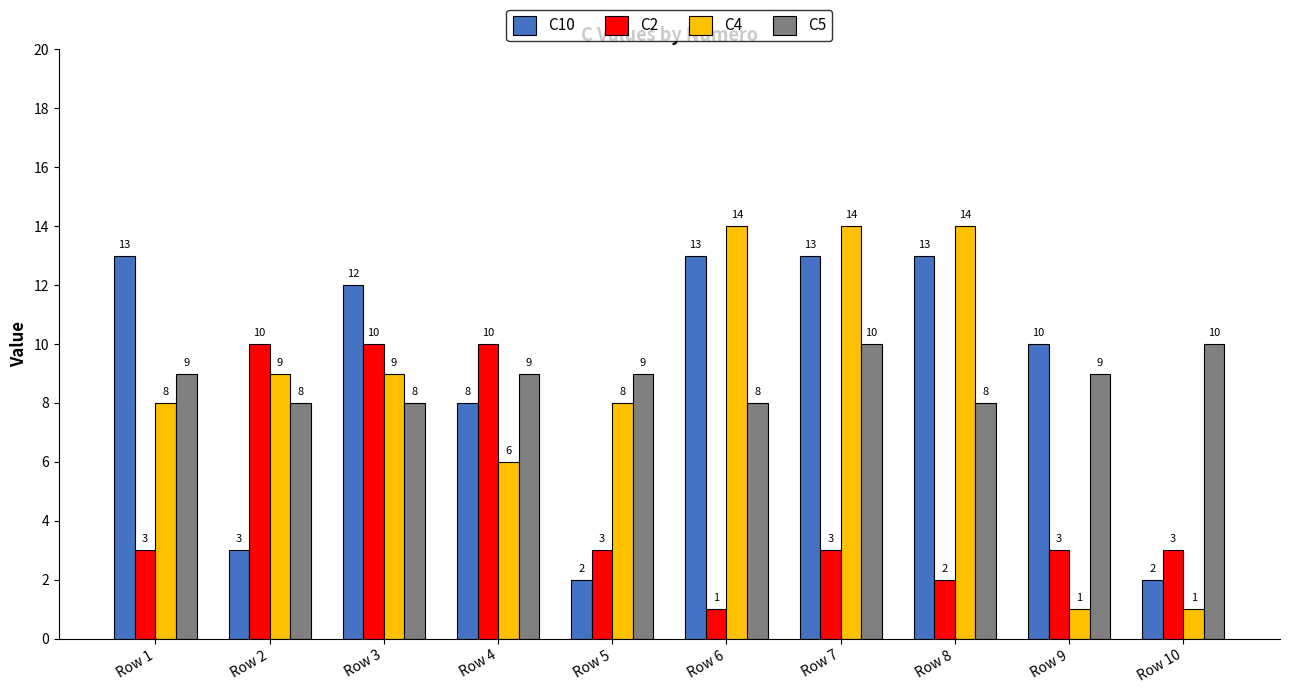

At which category is the sum across all series the highest?

Row 7